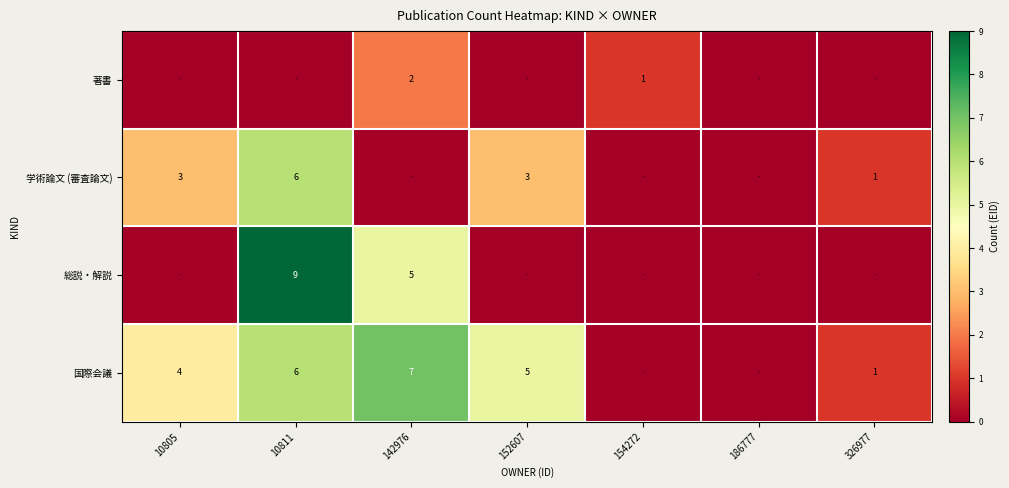

The 総説・解説 series shows 9 at 10811. True or false?

True